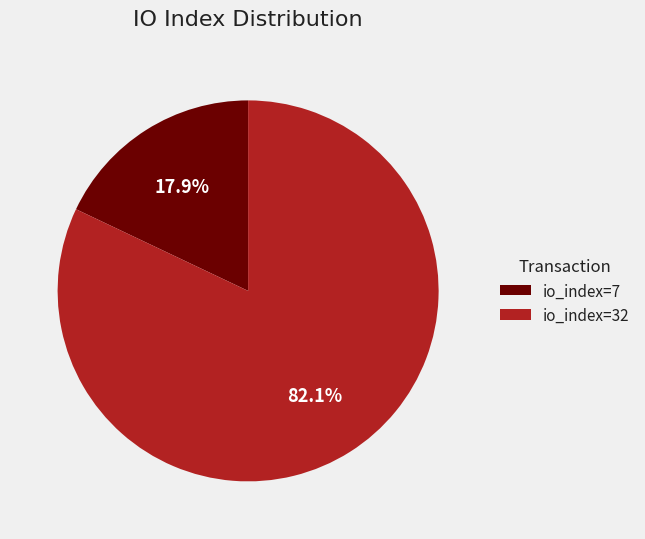

Which category accounts for the majority?

io_index=32